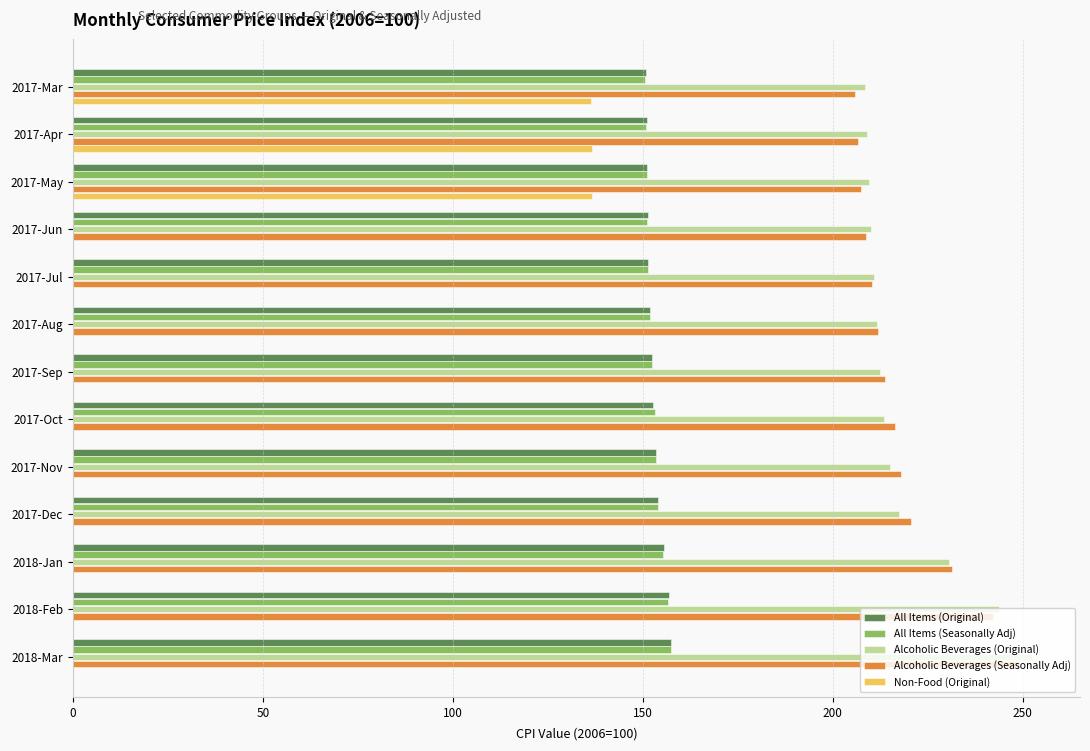

How many values in the All Items (Original) series exceed 152?

7